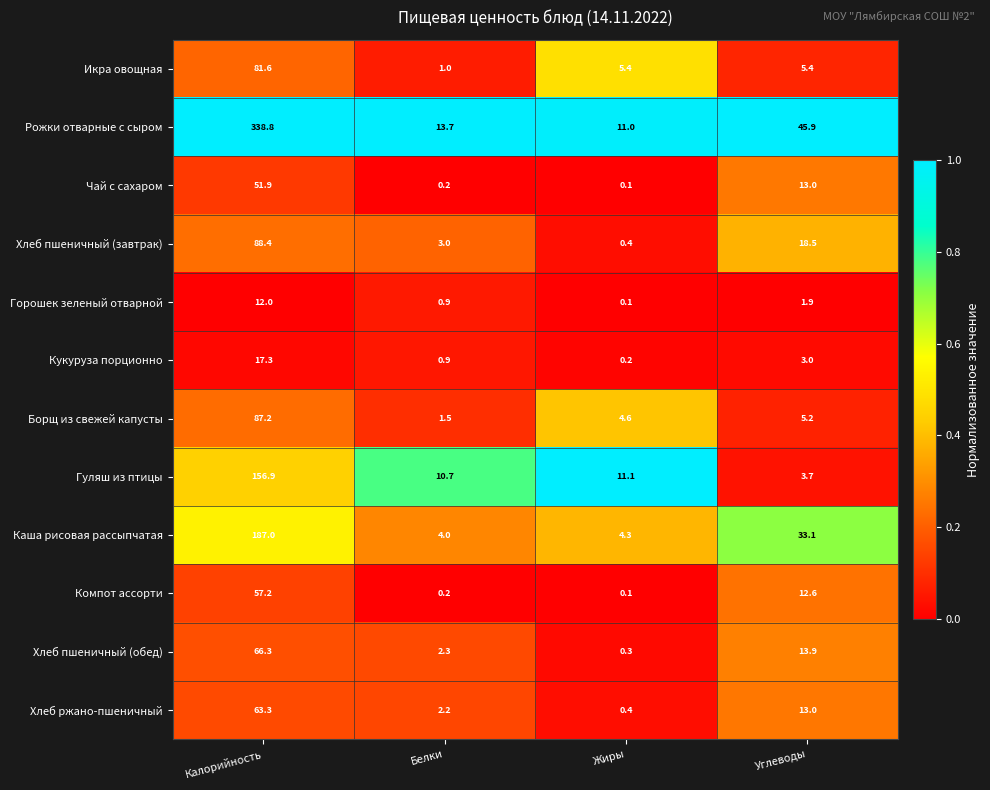

What is the sum of all Рожки отварные с сыром values?

409.4